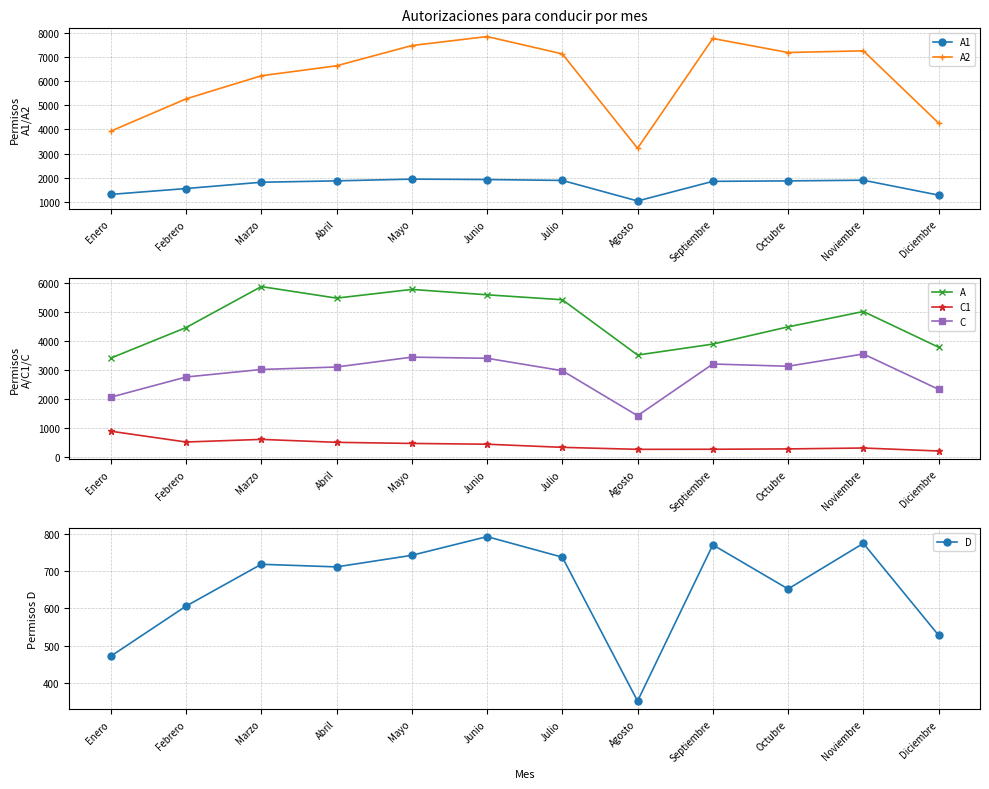

List the labels in order of C value, smallest first.

Agosto, Enero, Diciembre, Febrero, Julio, Marzo, Abril, Octubre, Septiembre, Junio, Mayo, Noviembre